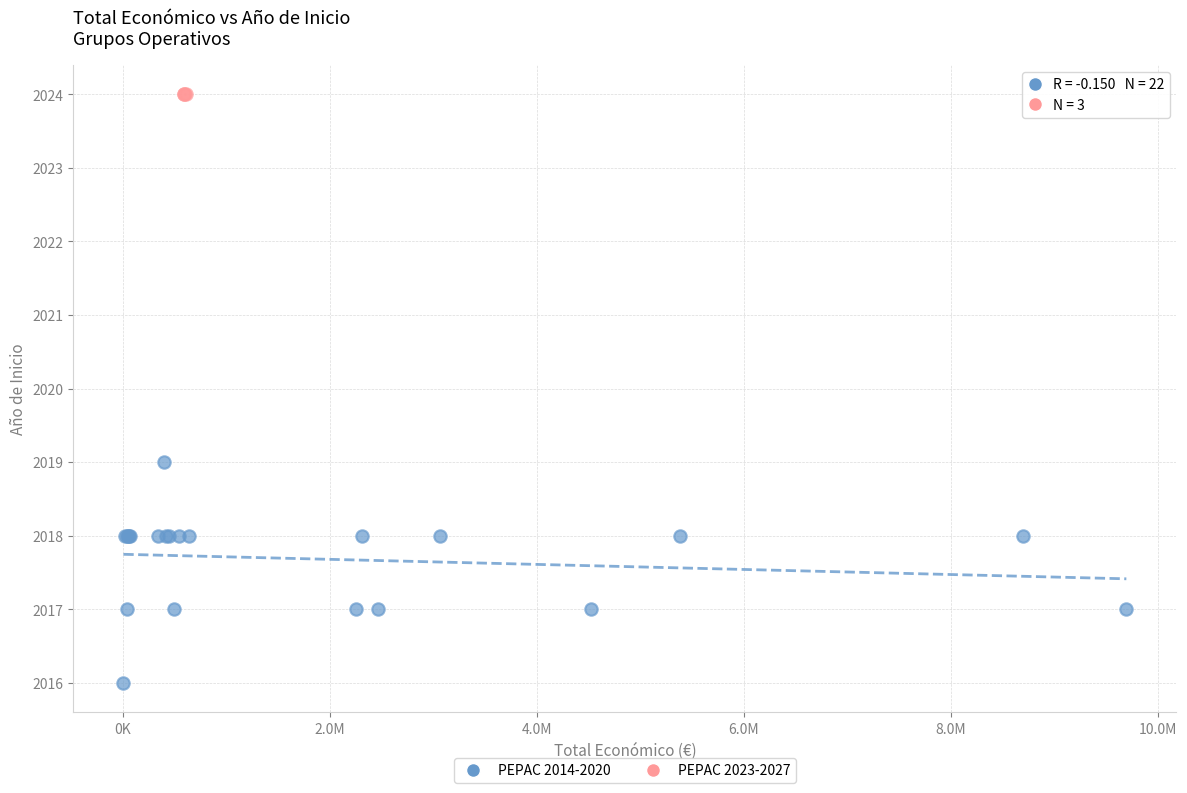

Which series reaches the maximum Y coordinate?

PEPAC 2023-2027